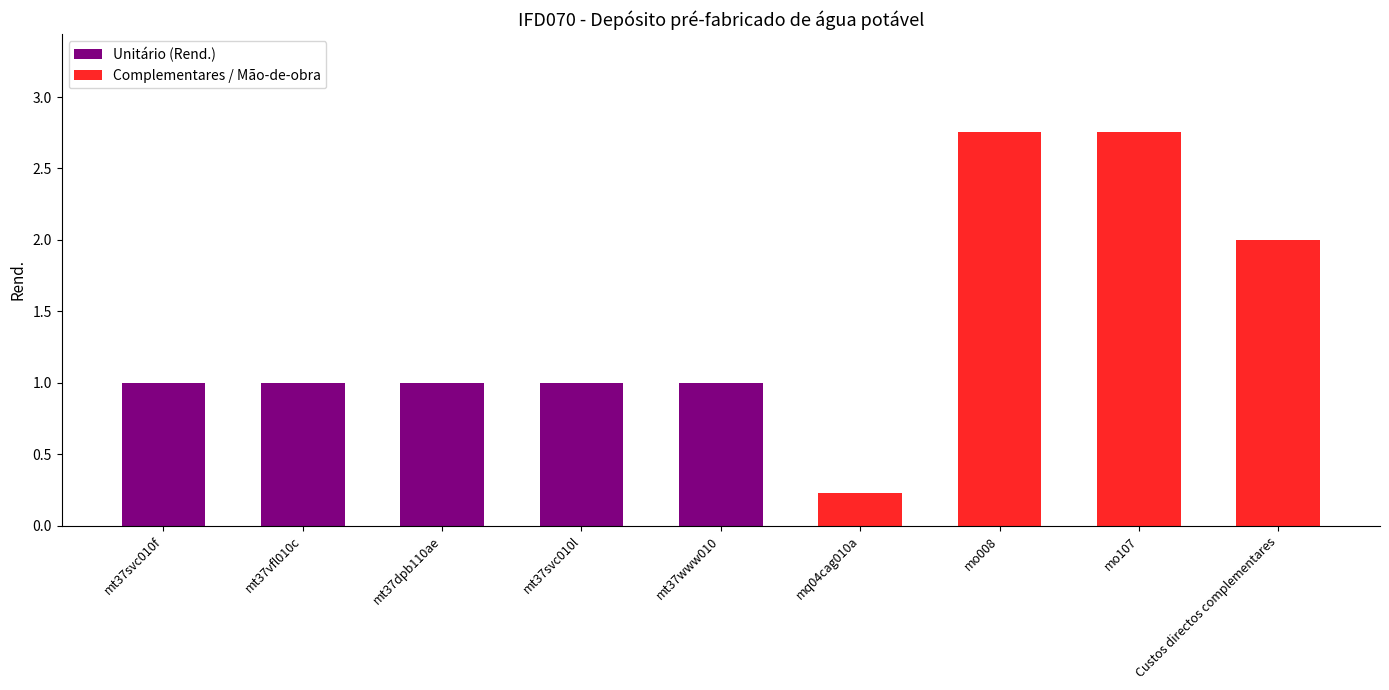

What is the sum of all values?

12.7